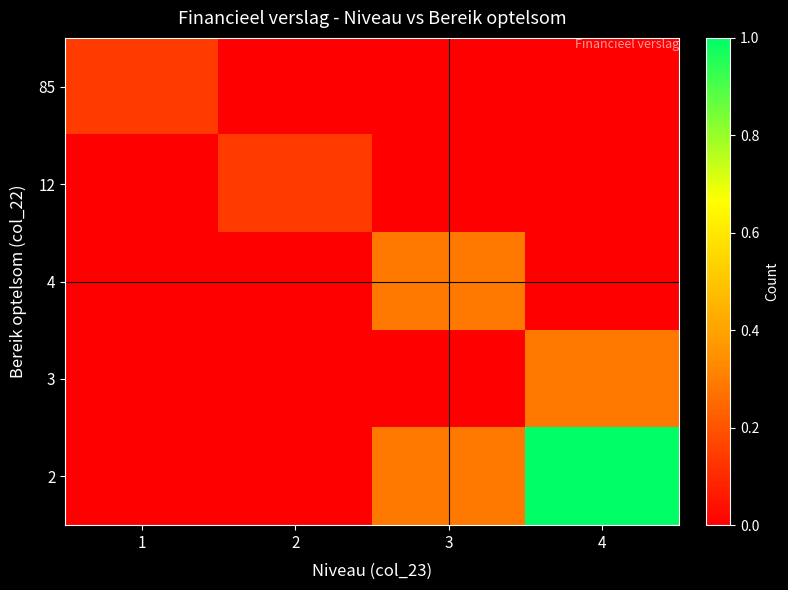

At which category is the sum across all series the highest?

4